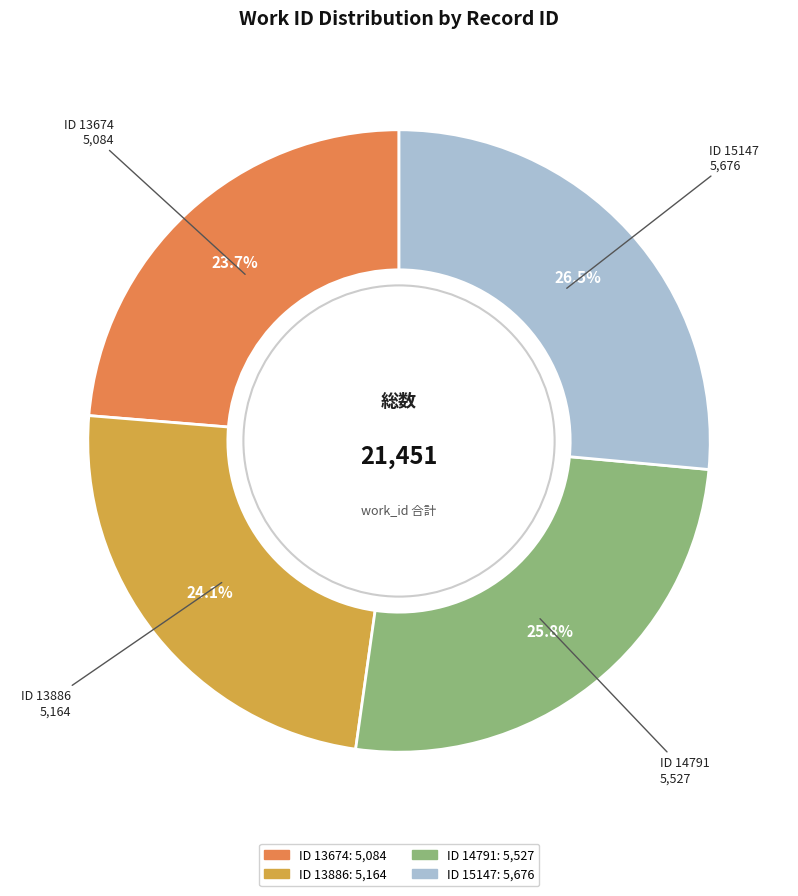

Is there a majority slice in this chart?

No